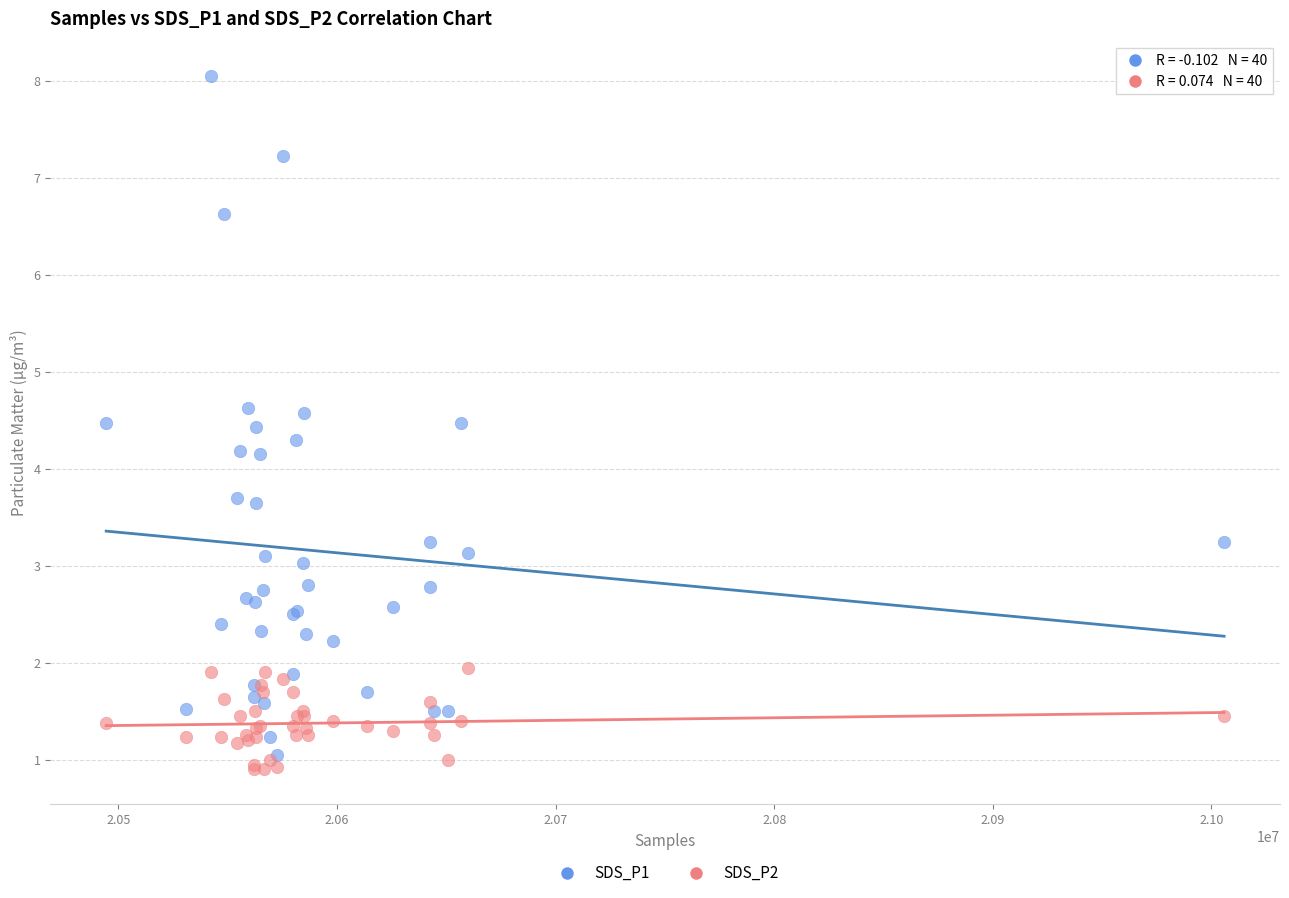

What are all the series names shown in the legend?

SDS_P1, SDS_P2